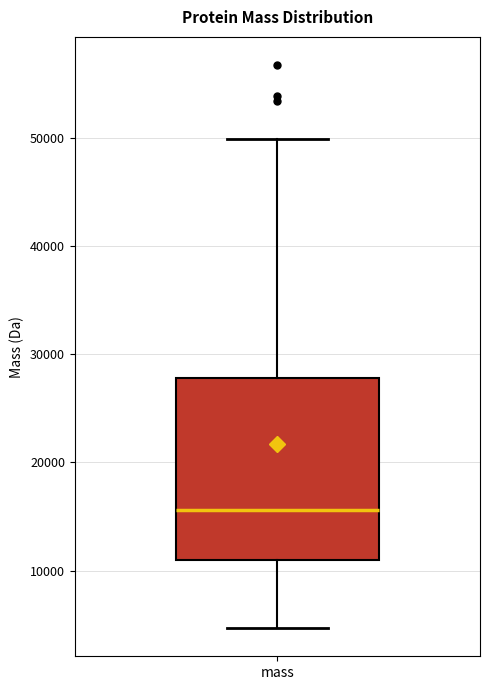

Read this box plot against the y-axis: the position of the median line, the range covered by the box, and the ends of both whiskers. The values are not printed on the chart, so give them approximately, as read against the axis.

median 16000, box 11000 to 28000, whiskers 5000 to 50000